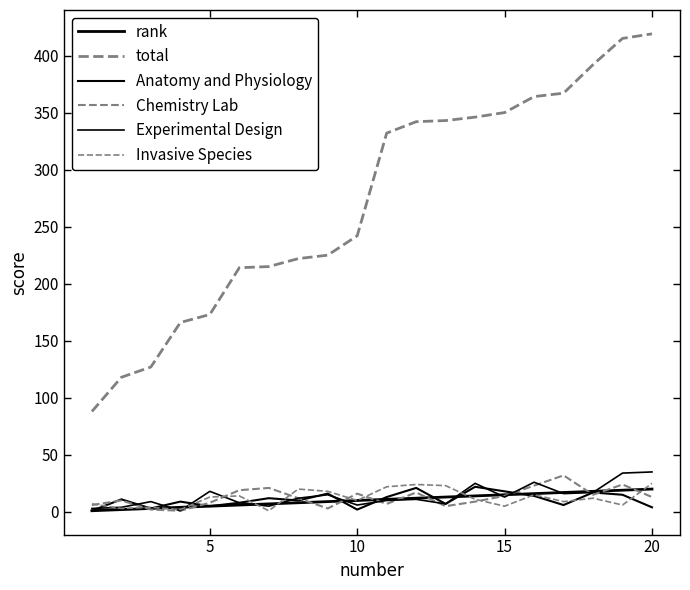

Reading left to right, list all the values displayed in this chart.

rank: 1	2	3	4	5	6	7	8	9	10	11	12	13	14	15	16	17	18	19	20
total: 88	118	127	166	173	214	215	222	225	242	332	342	343	346	350	364	367	392	415	419
Anatomy and Physiology: 1	11	3	9	5	8	12	10	16	2	13	21	7	22	18	14	6	17	15	4
Chemistry Lab: 6	10	2	1	8	19	21	12	3	16	7	17	5	9	14	23	32	15	24	13
Experimental Design: 3	4	9	1	18	8	5	12	15	6	10	11	7	25	13	26	16	17	34	35
Invasive Species: 7	3	4	2	13	14	1	20	18	10	22	24	23	11	5	15	9	12	6	25